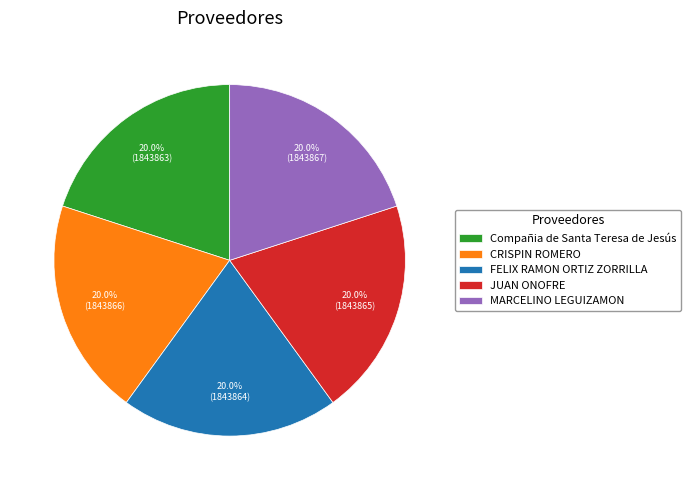

Combined, do FELIX RAMON ORTIZ ZORRILLA and Compañia de Santa Teresa de Jesús account for over 50%?

No